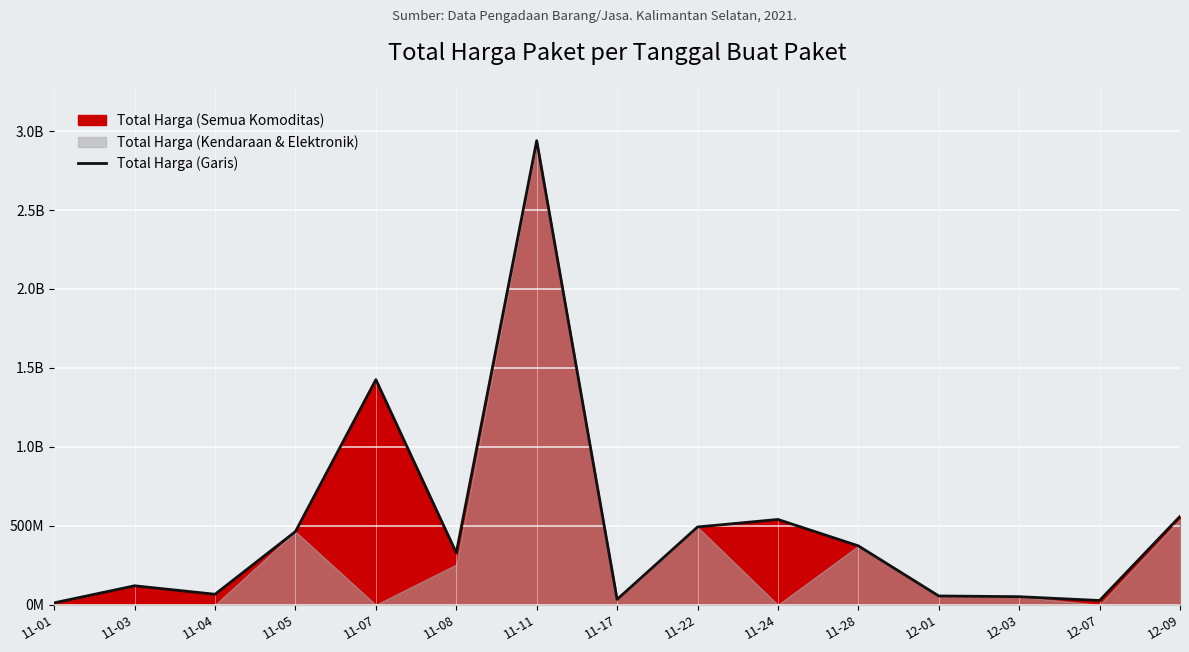

What is the value of the 4th point from the left?

464002100